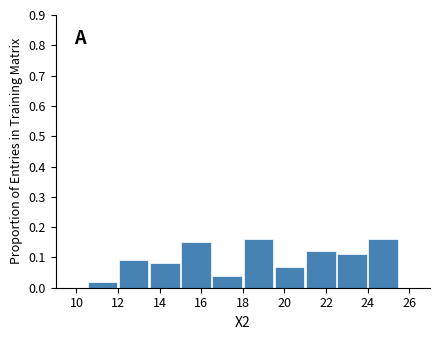

Reading left to right, list every bar in this chart as the range it spans on the x-axis followed by its height. Neither the bar edges nor the heights are printed on the chart, so give them approximately, as read against the axes.

10.5 to 12.0: 0.02
12.0 to 13.5: 0.09
13.5 to 15.0: 0.08
15.0 to 16.5: 0.15
16.5 to 18.0: 0.04
18.0 to 19.5: 0.16
19.5 to 21.0: 0.07
21.0 to 22.5: 0.12
22.5 to 24.0: 0.11
24.0 to 25.5: 0.16